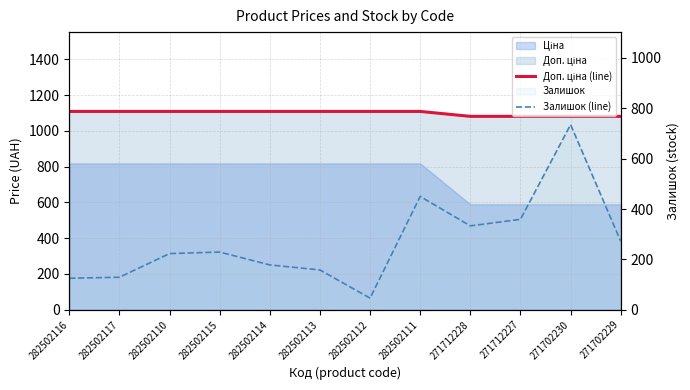

Reading right to left, list all the values displayed in this chart.

Доп. ціна (line): 271702229=1081.7	271702230=1081.7	271712227=1081.7	271712228=1081.7	282502111=1109.2	282502112=1109.2	282502113=1109.2	282502114=1109.2	282502115=1109.2	282502110=1109.2	282502117=1109.2	282502116=1109.2
Залишок (line): 271702229=272.0	271702230=735.0	271712227=359.0	271712228=333.0	282502111=450.0	282502112=46.0	282502113=158.0	282502114=178.0	282502115=229.0	282502110=223.0	282502117=129.0	282502116=125.0